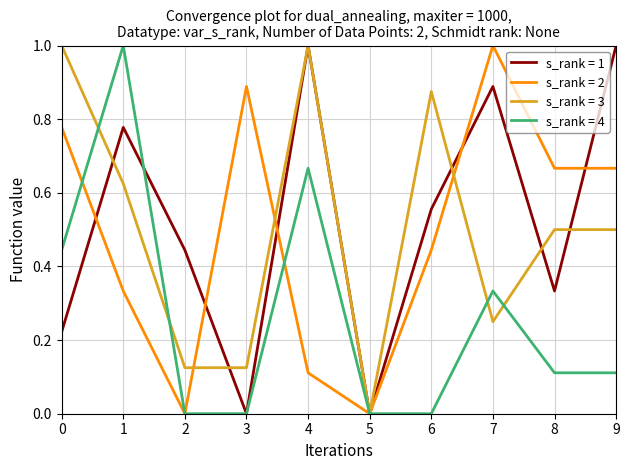

Does the chart display data point markers on the line(s)?

No